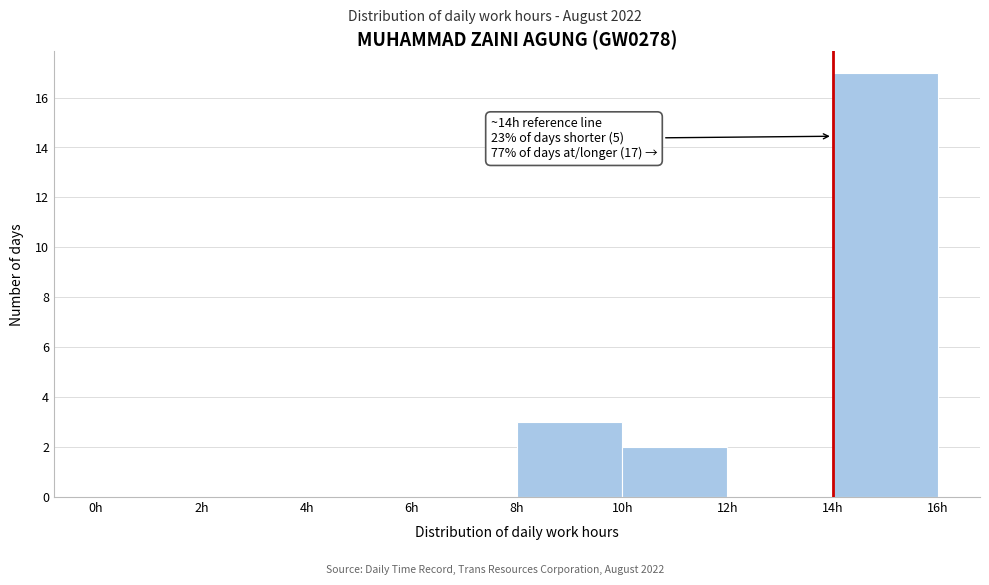

Over which range of the x-axis is the bar tallest?

14 to 16